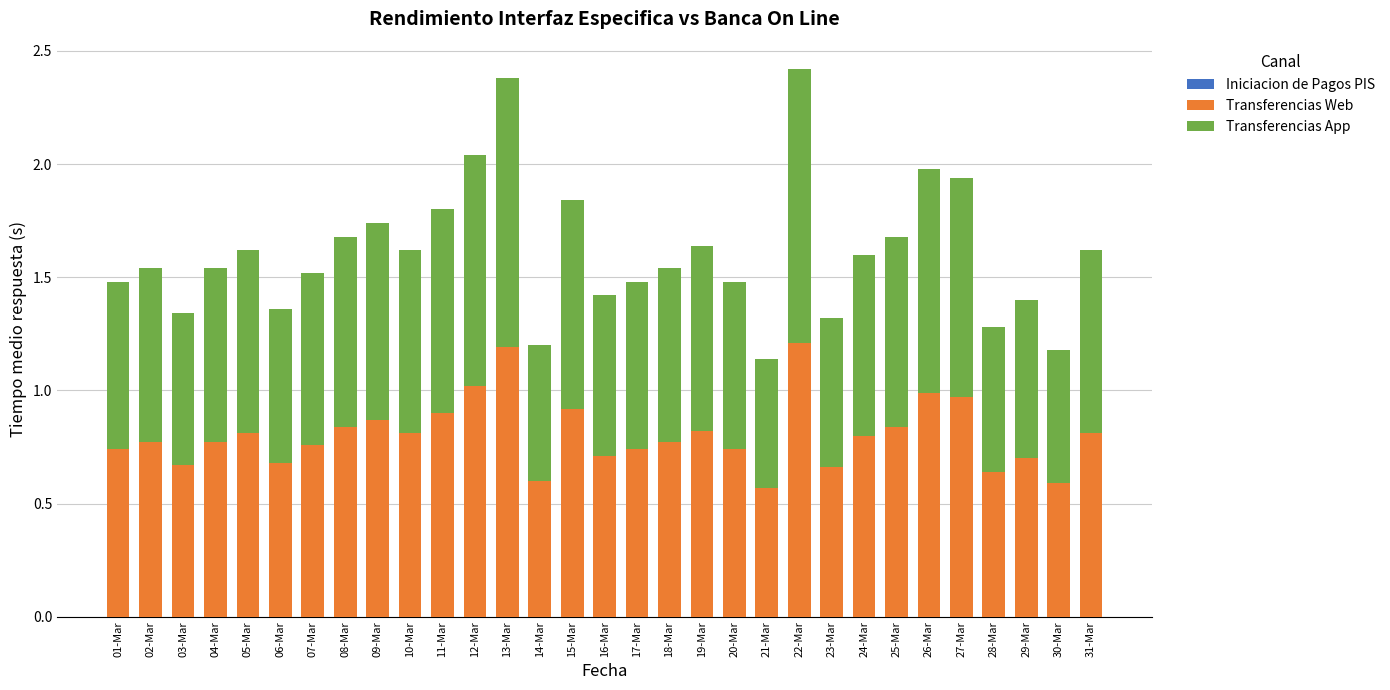

What is the total value across all series at 24-Mar?

1.6